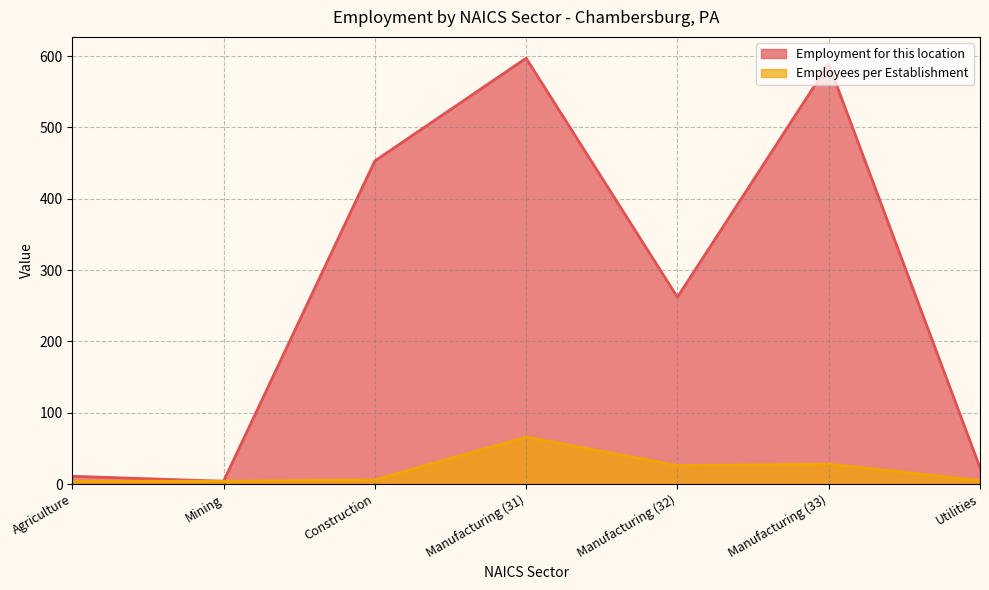

What are all the series names shown in the legend?

Employment for this location, Employees per Establishment